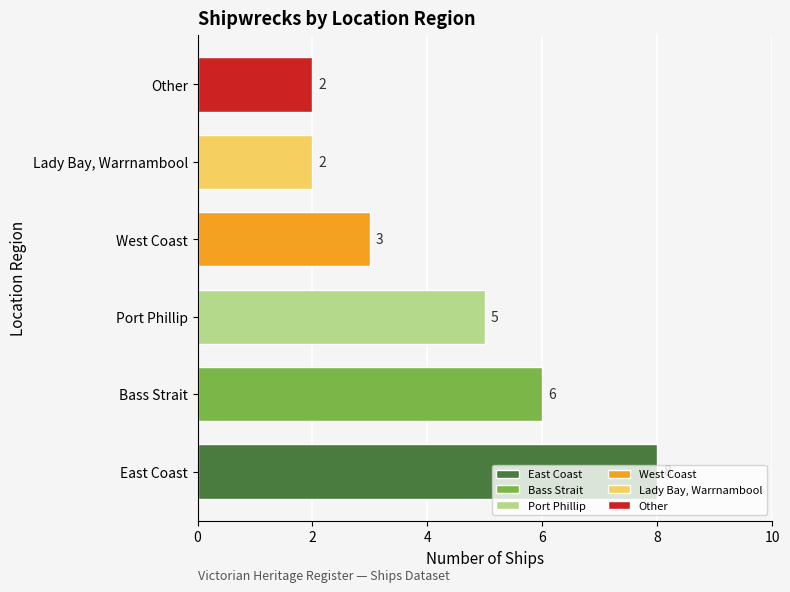

How many series are shown in this chart?

1